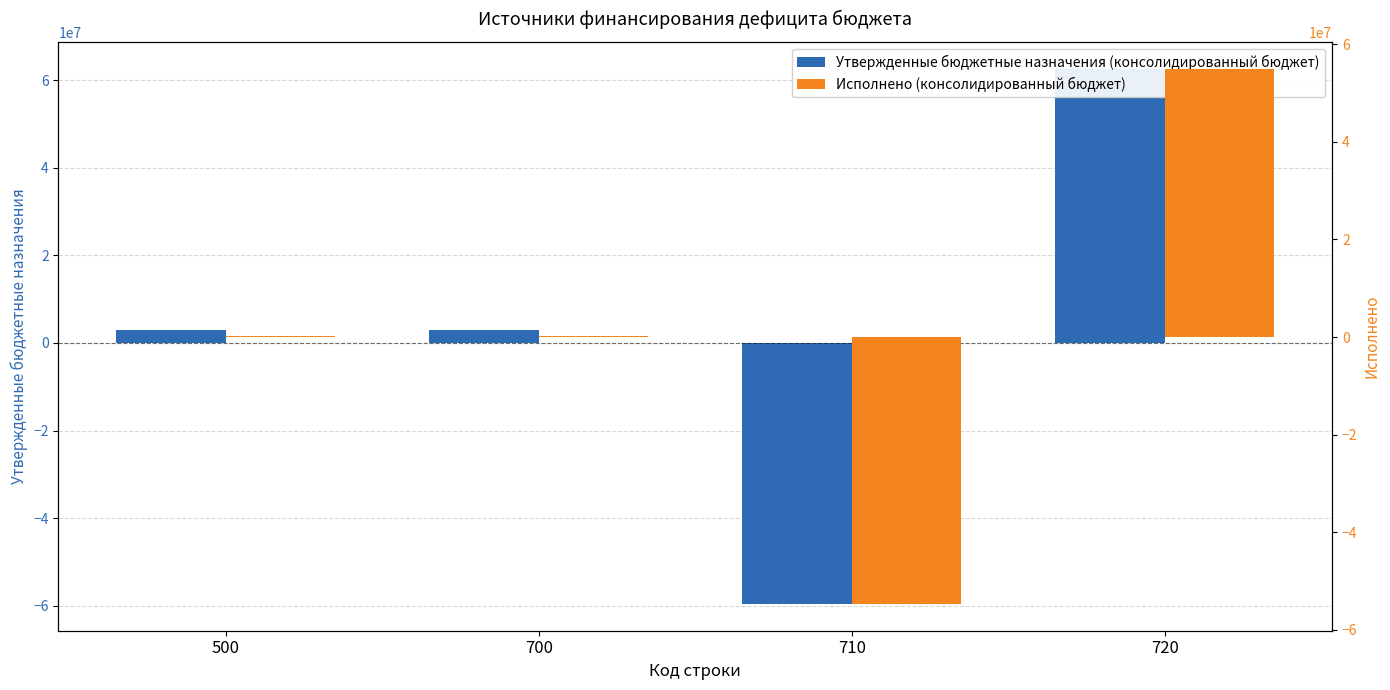

Which series has the largest total across all categories?

Утвержденные бюджетные назначения (консолидированный бюджет)